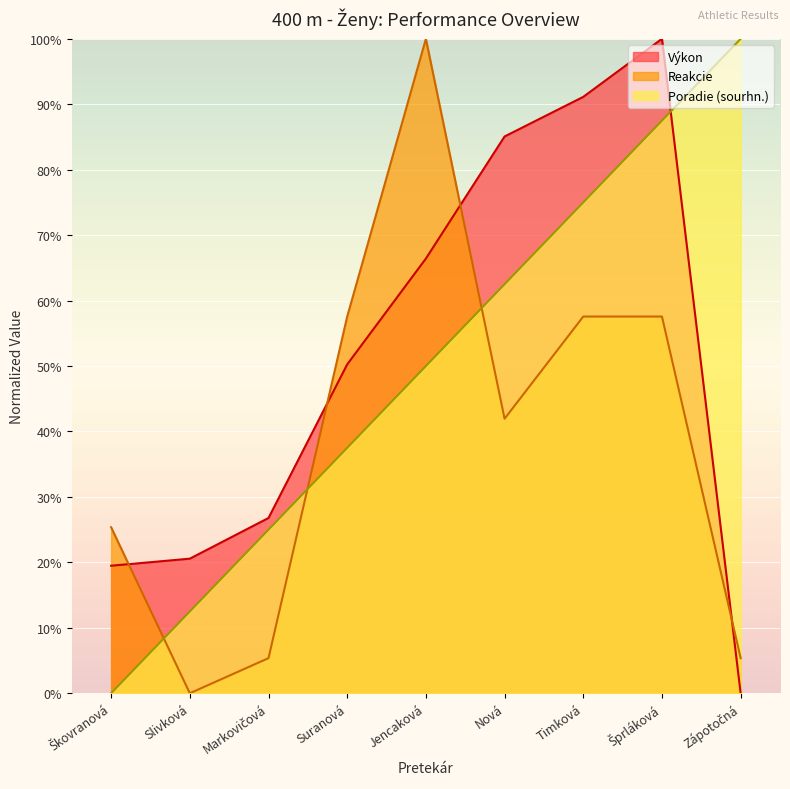

After their last crossing, which series has the higher values: Reakcie or Výkon?

Reakcie